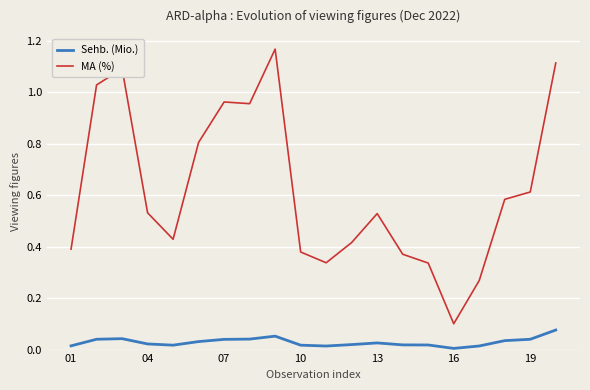

What is the sum of all MA (%) values?

12.4